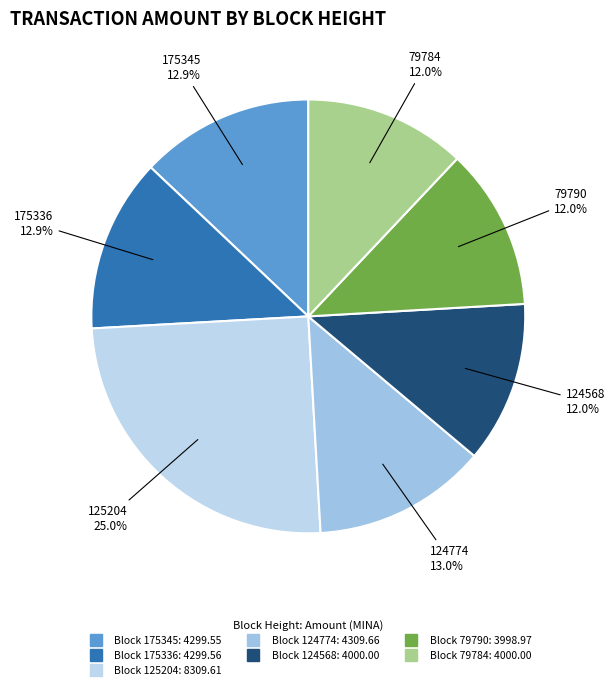

Which slice is the smallest?

79790